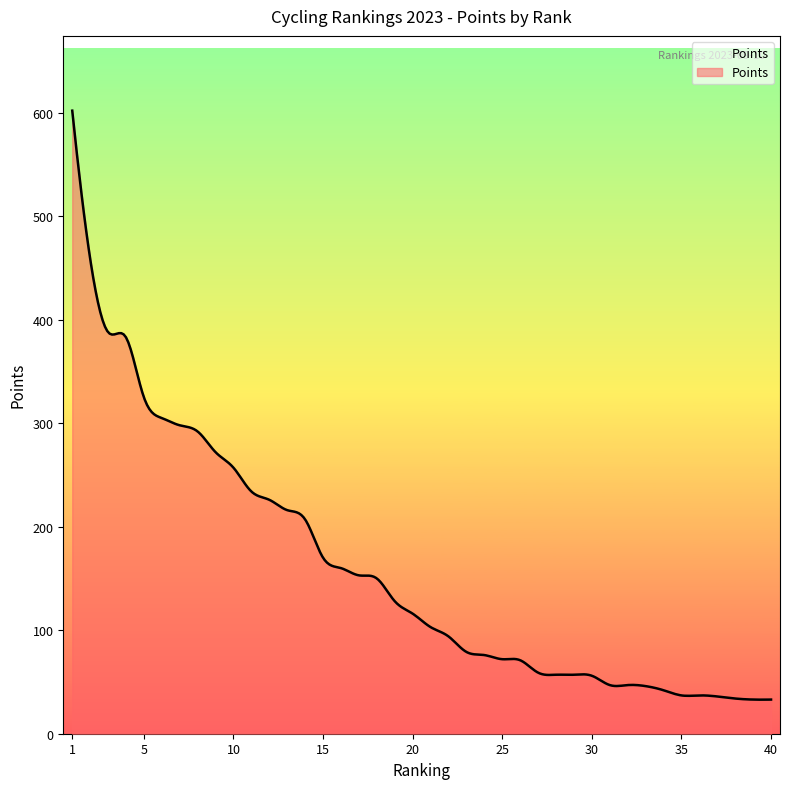

How many lines are shown in the chart?

1